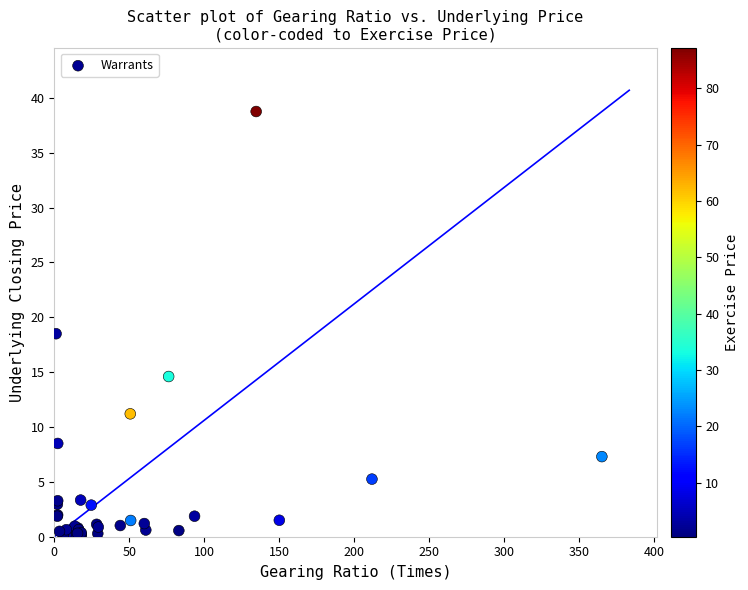

What Y value in the scatter plot is closest to 19?

18.5